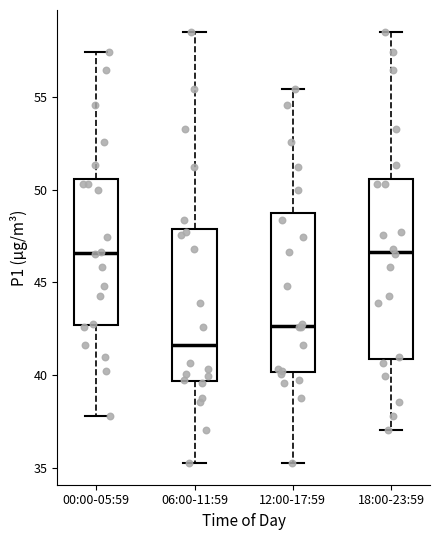

Reading left to right, transcribe this box plot: for each box, give where its median line is, the range the box spans, and where its two whiskers end, as read against the y-axis. The values are not printed on the chart, so give them approximately, as read against the axis.

00:00-05:59: median 46.5, box 42.5 to 50.5, whiskers 38.0 to 57.5
06:00-11:59: median 41.5, box 39.5 to 48.0, whiskers 35.5 to 58.5
12:00-17:59: median 42.5, box 40.0 to 49.0, whiskers 35.5 to 55.5
18:00-23:59: median 46.5, box 41.0 to 50.5, whiskers 37.0 to 58.5